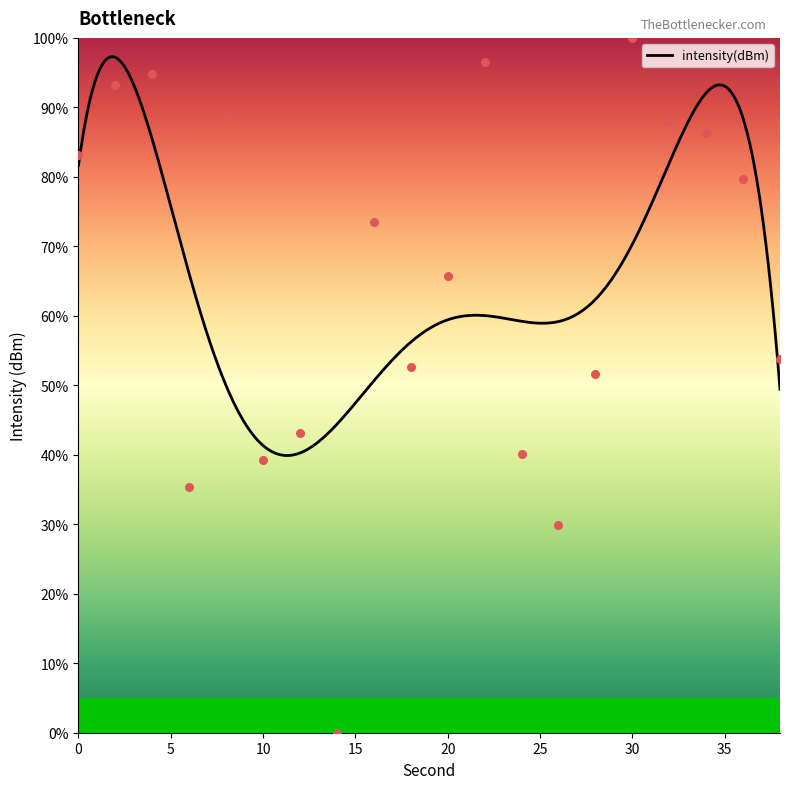

What is the change in value from 16 to 26?

-43.6